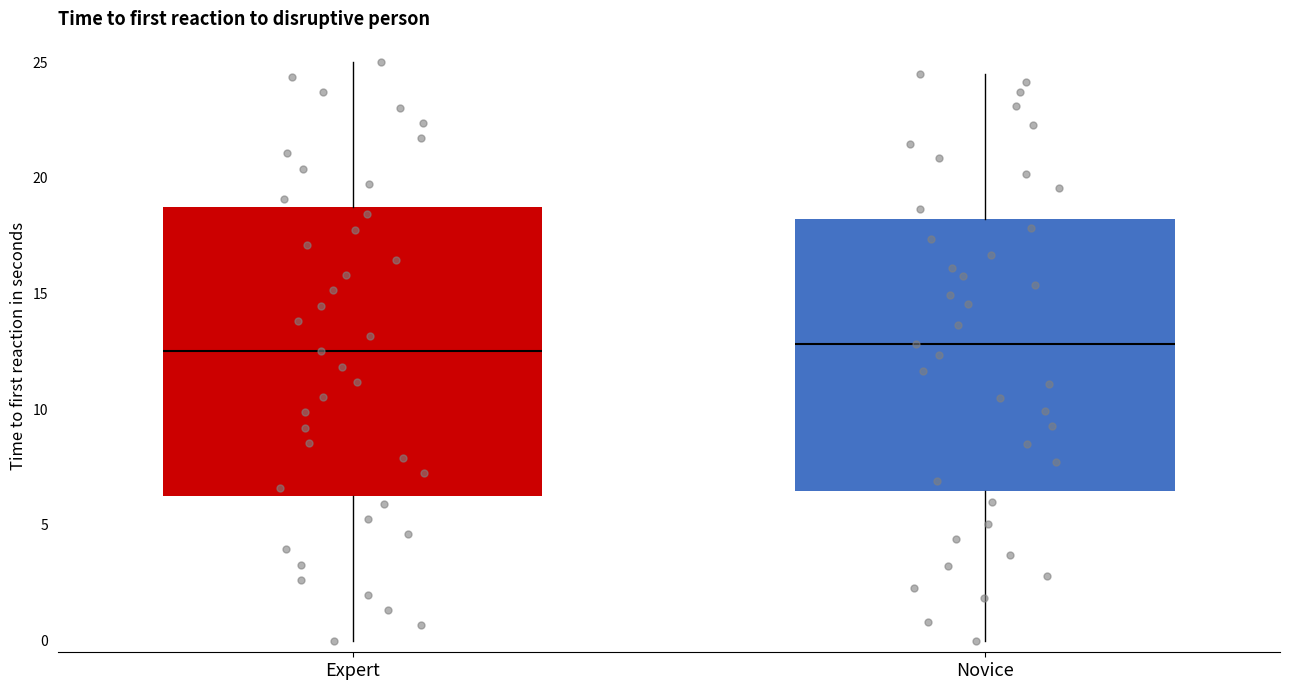

Where does the lower whisker of the box for Expert end on the y-axis? The values are not printed on the chart, so give them approximately, as read against the axis.

0.0